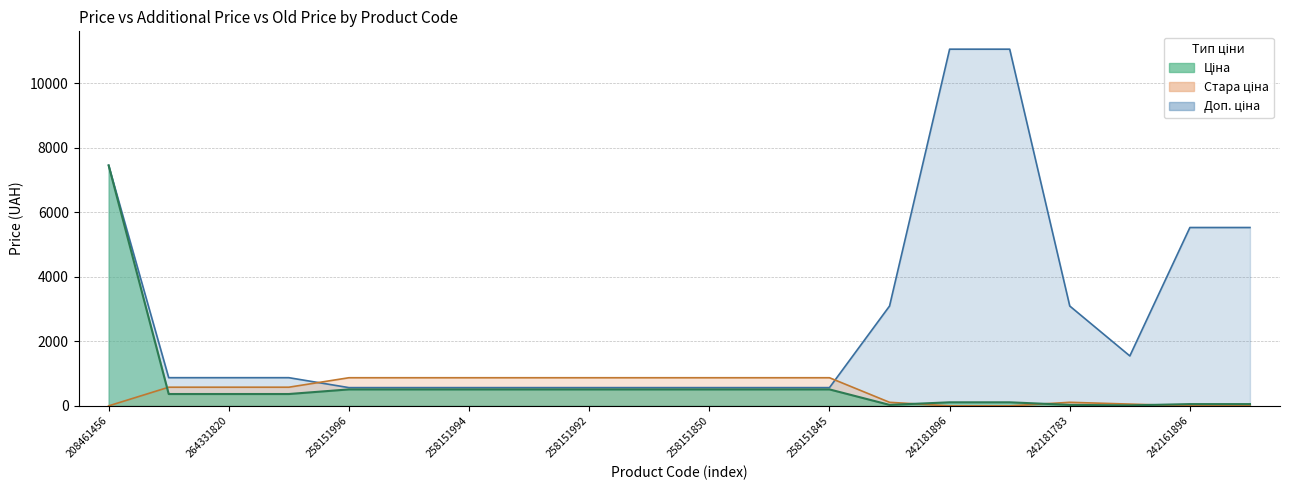

The Ціна series shows 367.6 at 264331822. True or false?

True